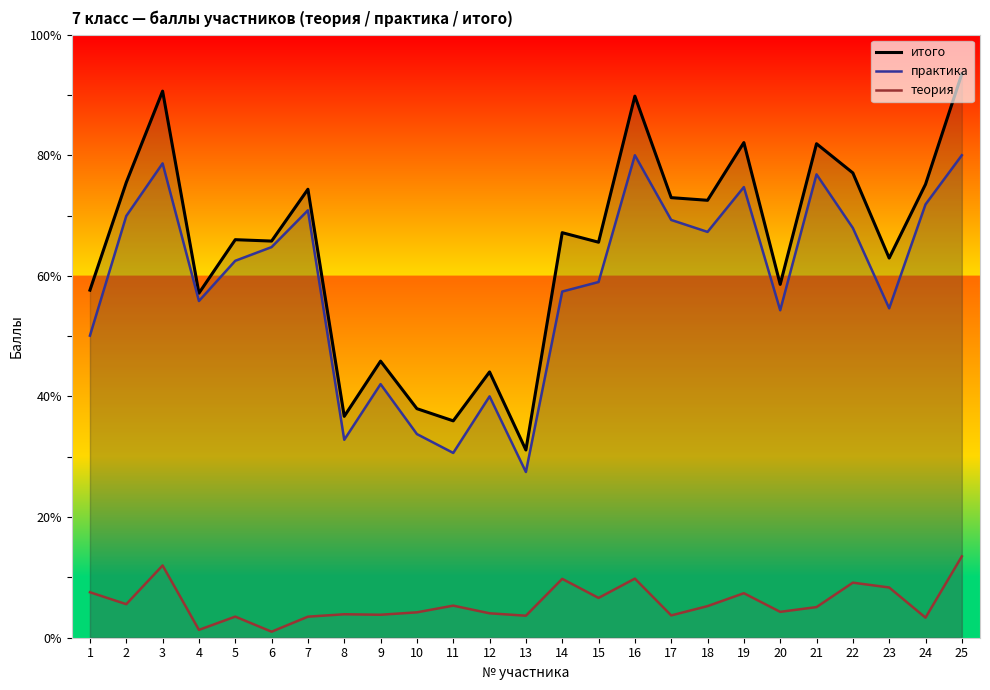

What is the greatest value displayed?

93.5